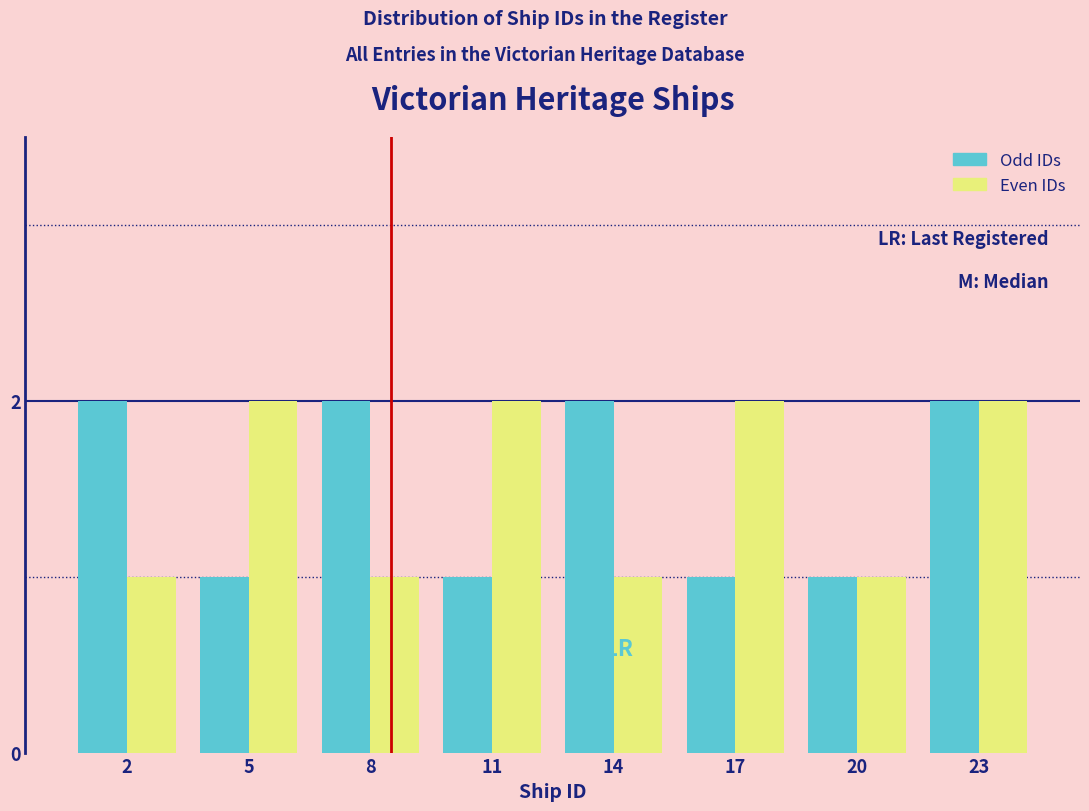

Reading left to right, what are all the values shown in this chart?

Odd IDs: 2	1	2	1	2	1	1	2
Even IDs: 1	2	1	2	1	2	1	2